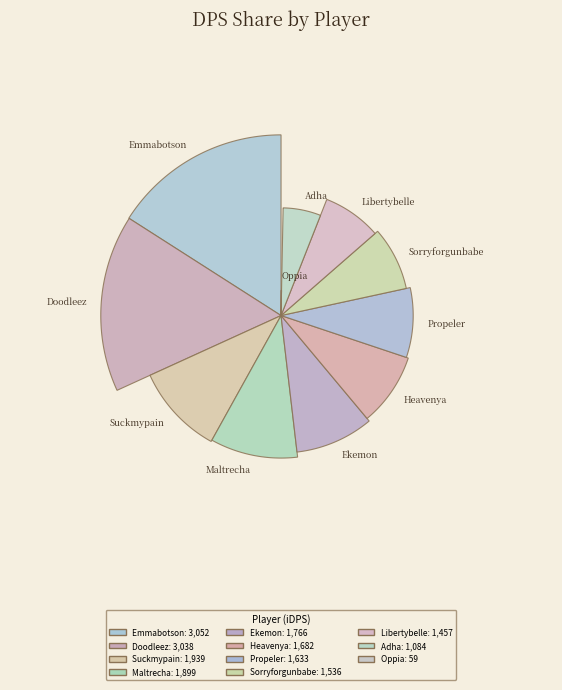

Which category has the biggest portion of the pie?

Emmabotson